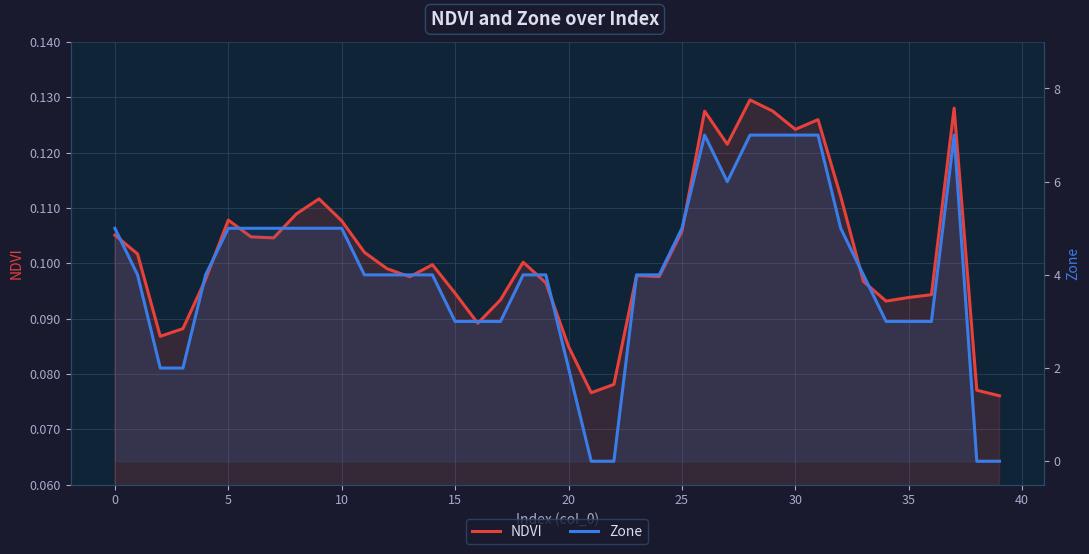

How many data points in Zone are less than 4?

13